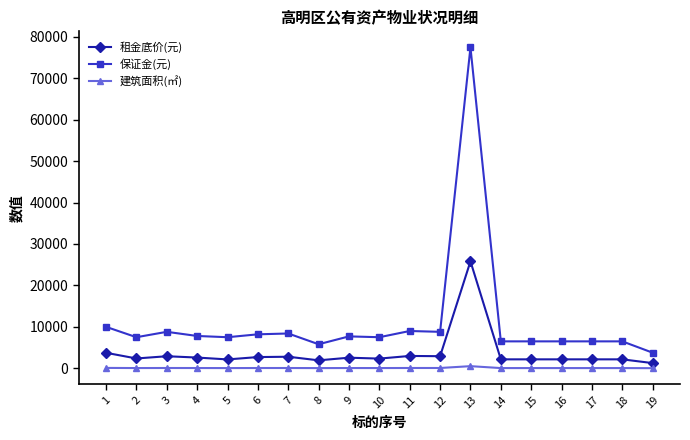

The value of 保证金(元) at 4 is 7800.0. True or false?

True